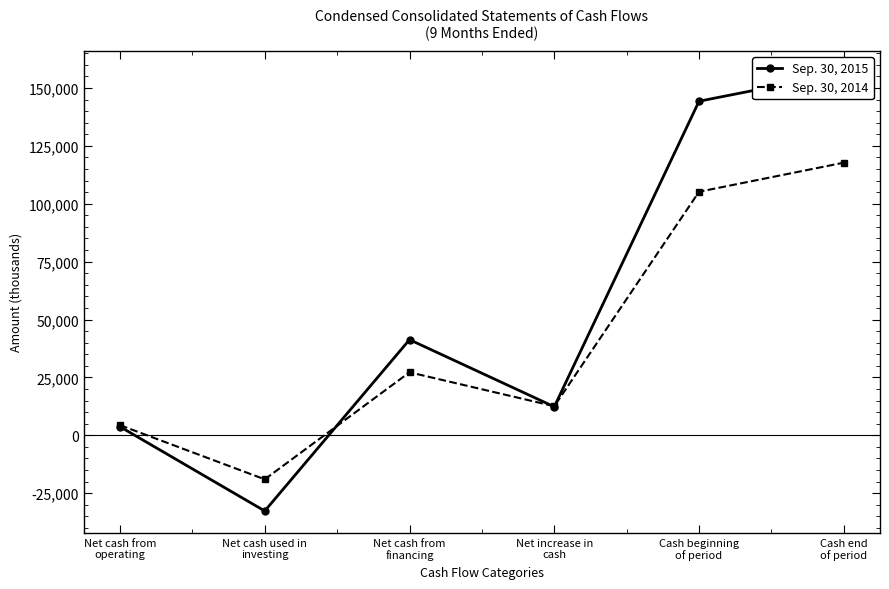

After their last crossing, which series has the higher values: Sep. 30, 2015 or Sep. 30, 2014?

Sep. 30, 2015